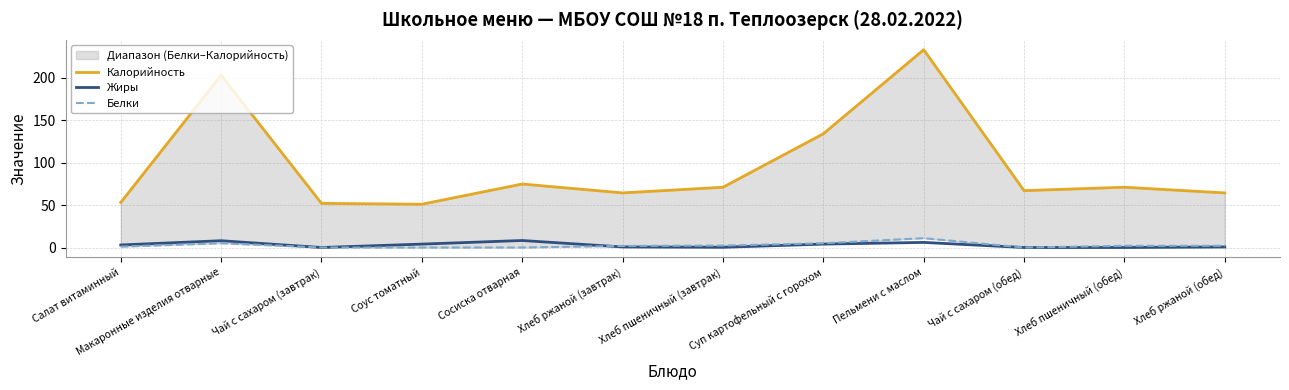

How many values in the Белки series exceed 2?

4